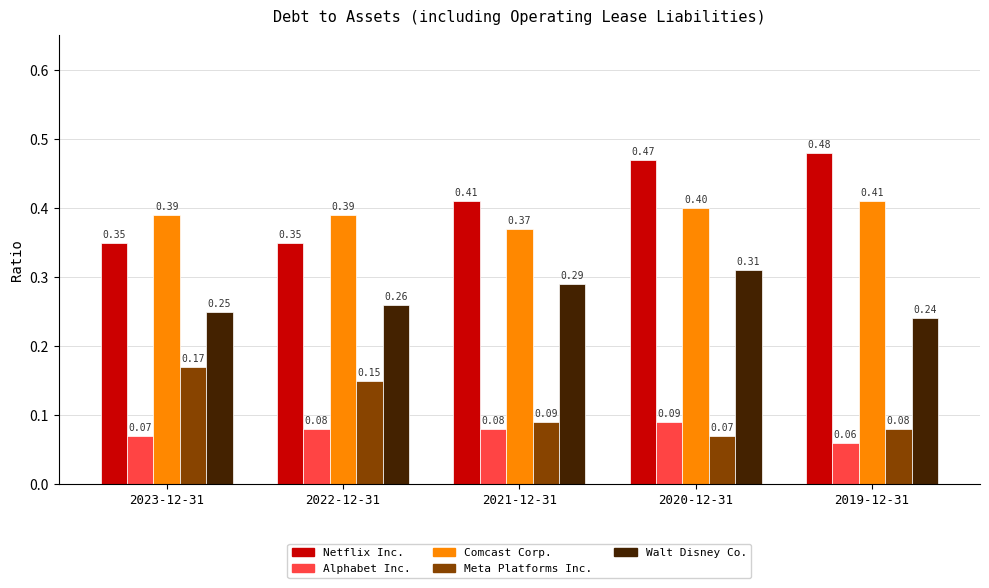

At how many categories does at least one series exceed 0?

5